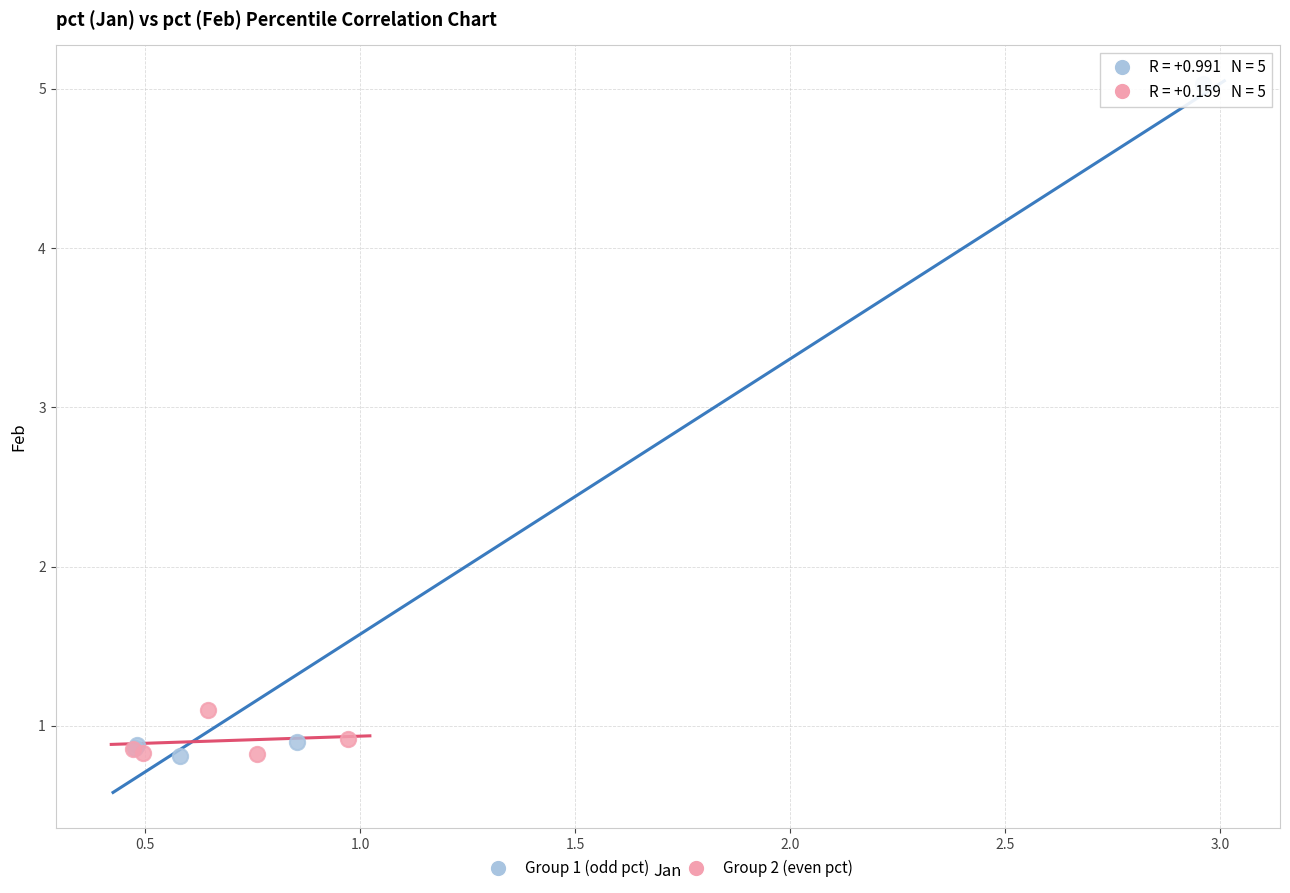

Which series reaches the maximum Y coordinate?

Group 1 (odd pct)